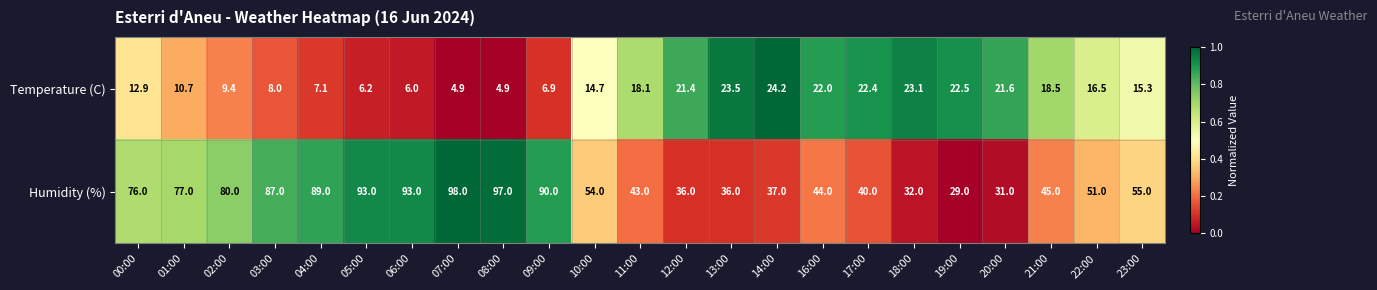

What is the sum of the Humidity (%) values at 13:00 and 07:00?

134.0